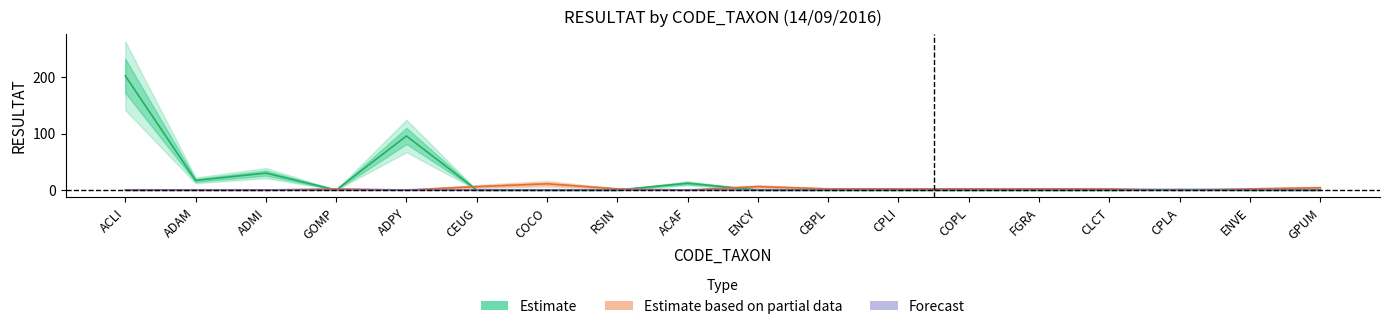

What is the label of the 12th point from the left?

CPLI